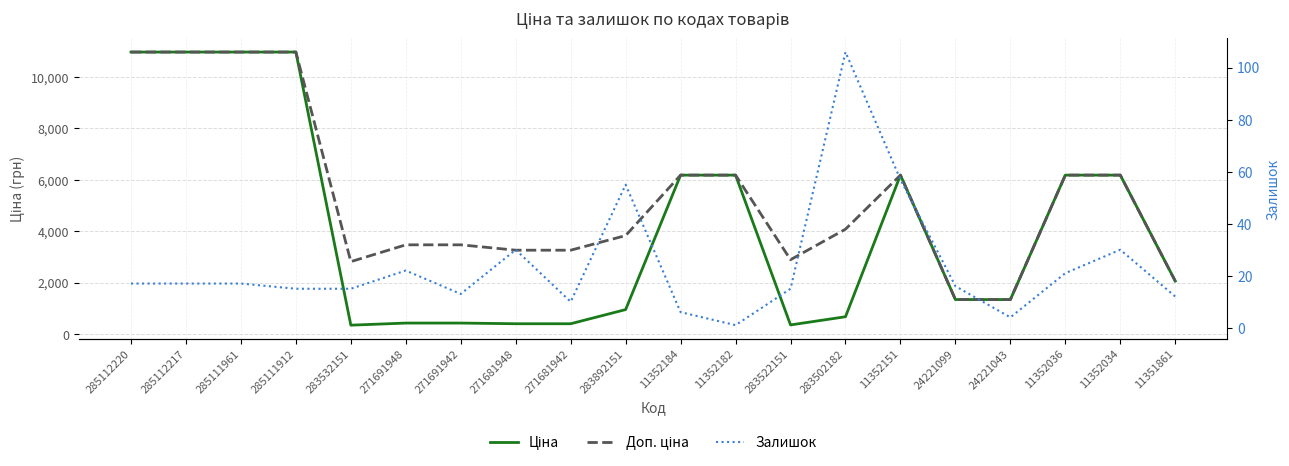

What is the difference between the highest and lowest values at 283892151?

3778.8